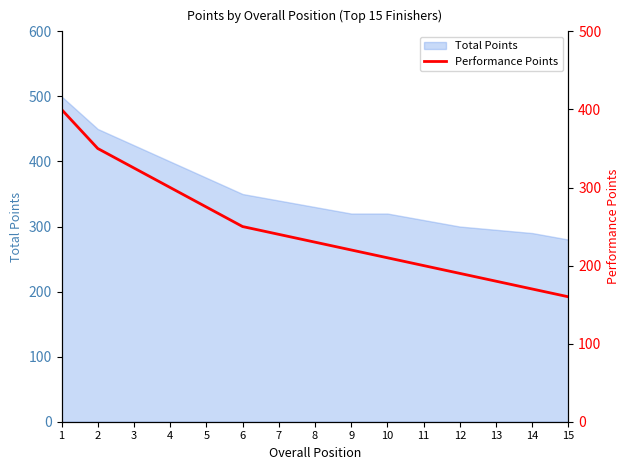

Count the number of values greater than 230.

7